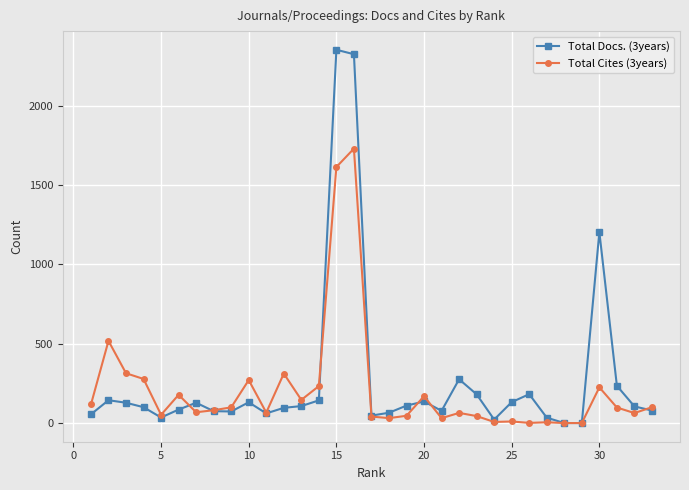

Which series has the widest spread of values?

Total Docs. (3years)